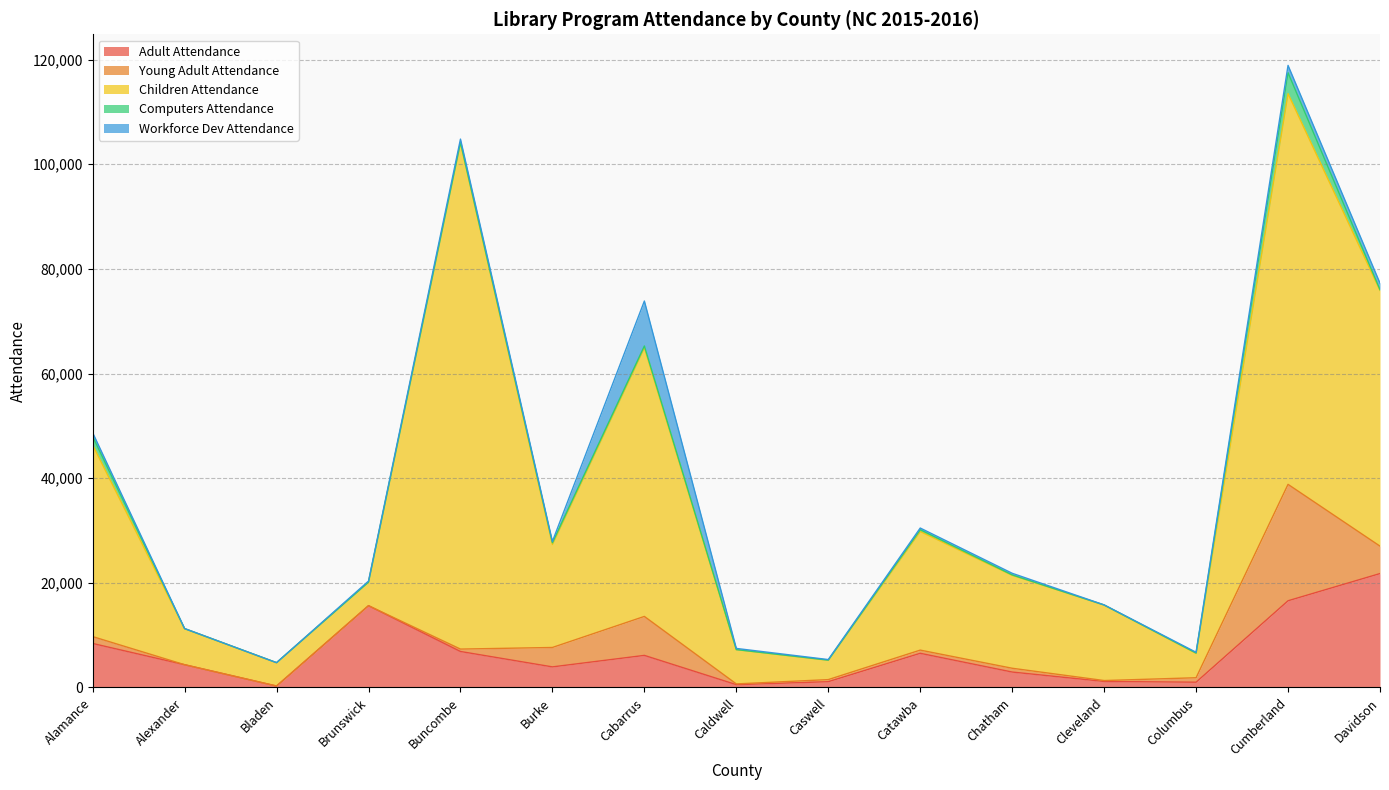

At which category does Children Attendance reach its first local peak?

Buncombe